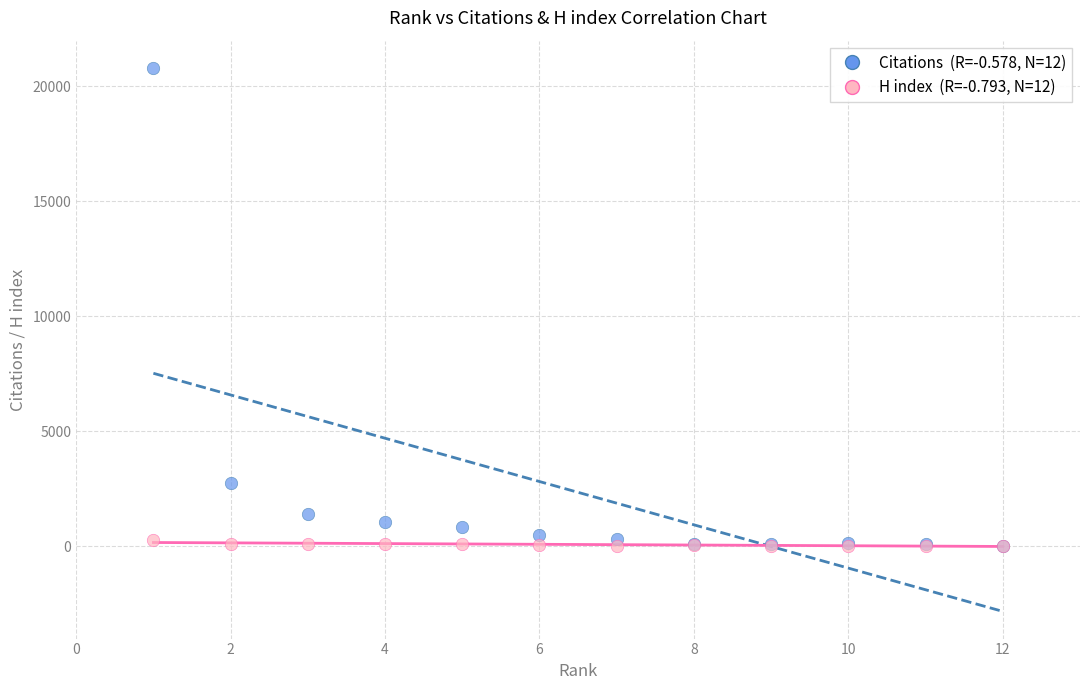

Across all series, what Y value is closest to 10406?

2766